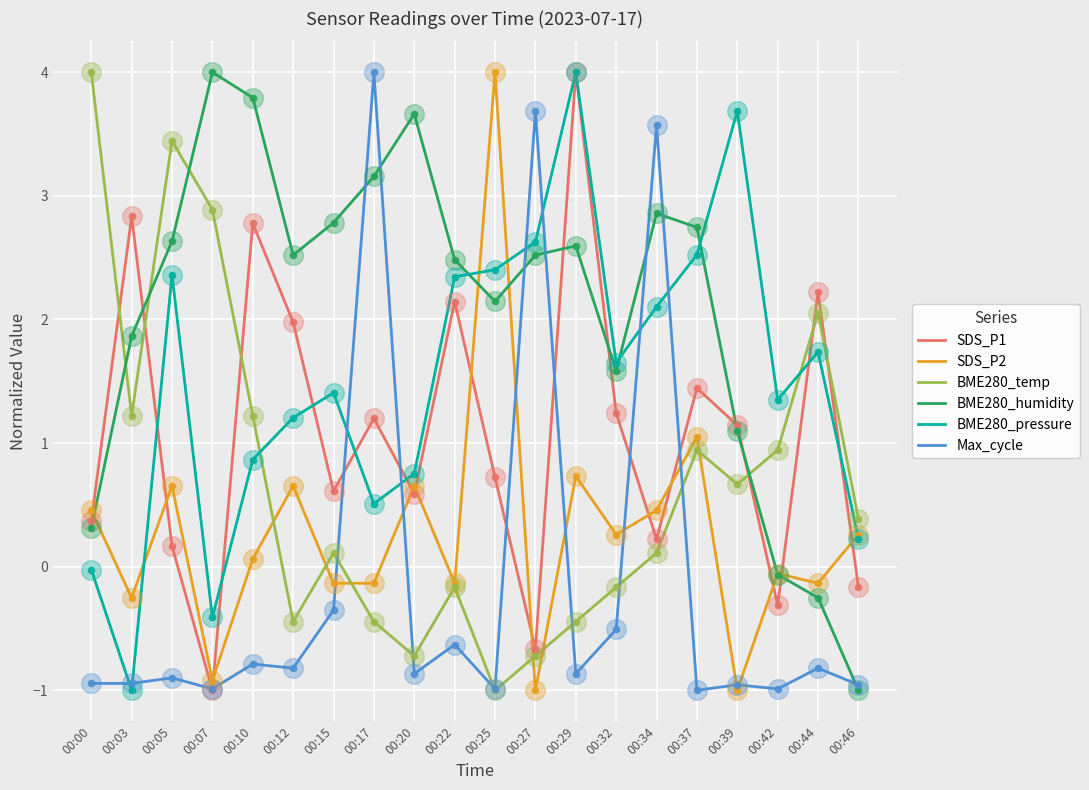

What is the total value across all series at 00:10?

7.9